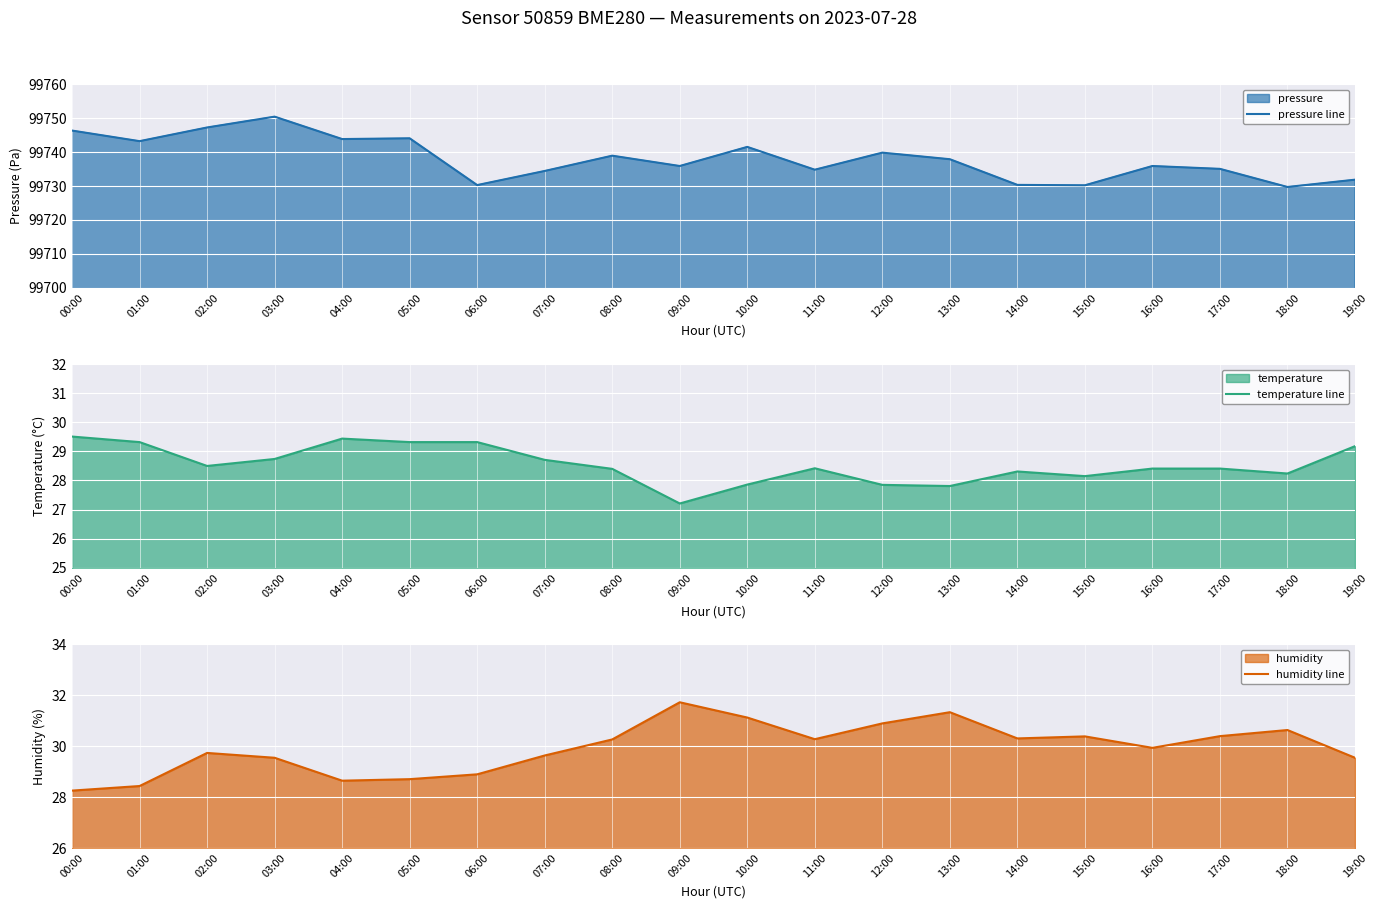

What value does the humidity line series have at 08:00?

30.3